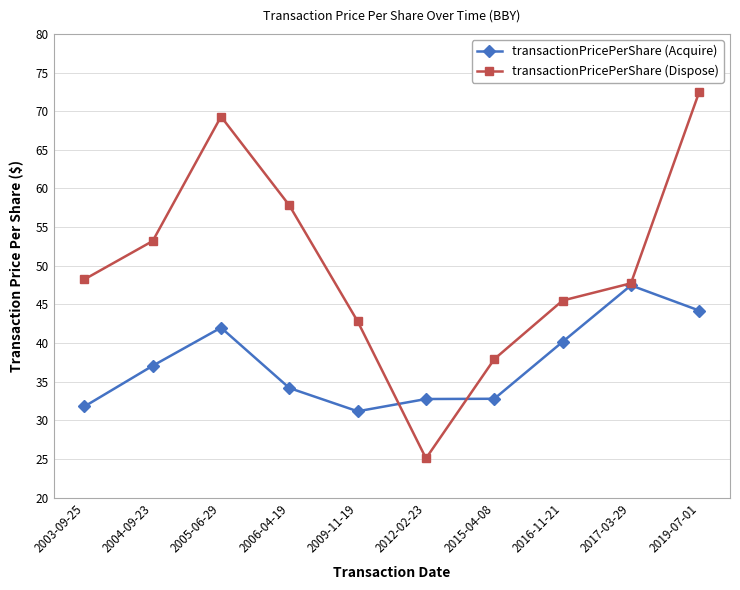

True or false: transactionPricePerShare (Acquire) and transactionPricePerShare (Dispose) cross at least once.

True